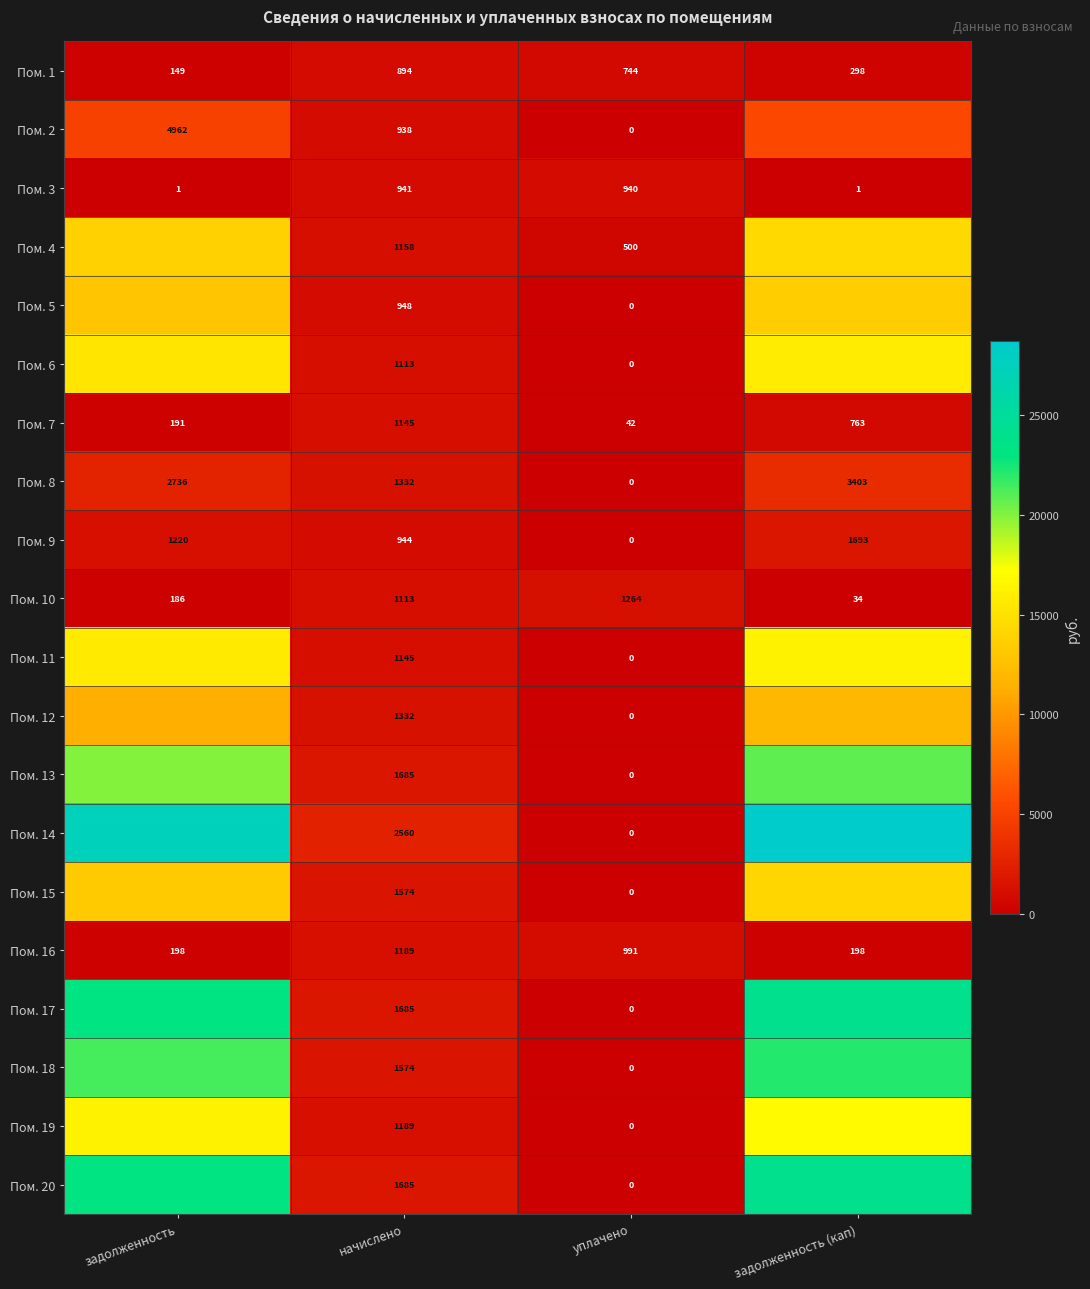

The Пом. 11 series shows 1144.8 at начислено. True or false?

True